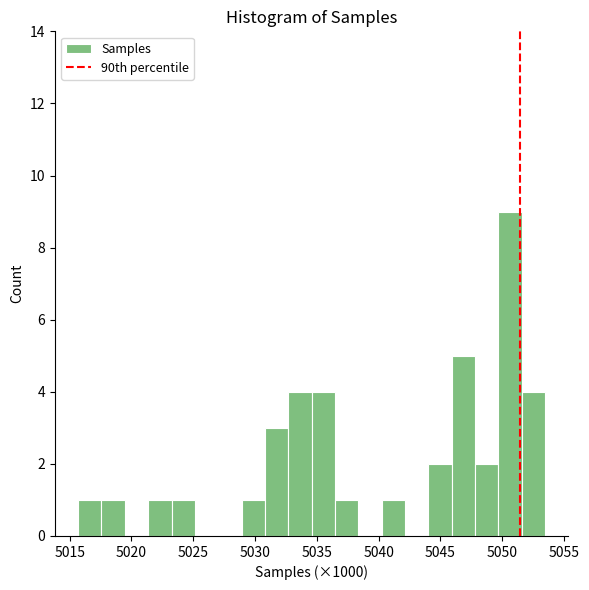

Read against the x-axis, roughly where is the centre of the tallest bar?

5050.5